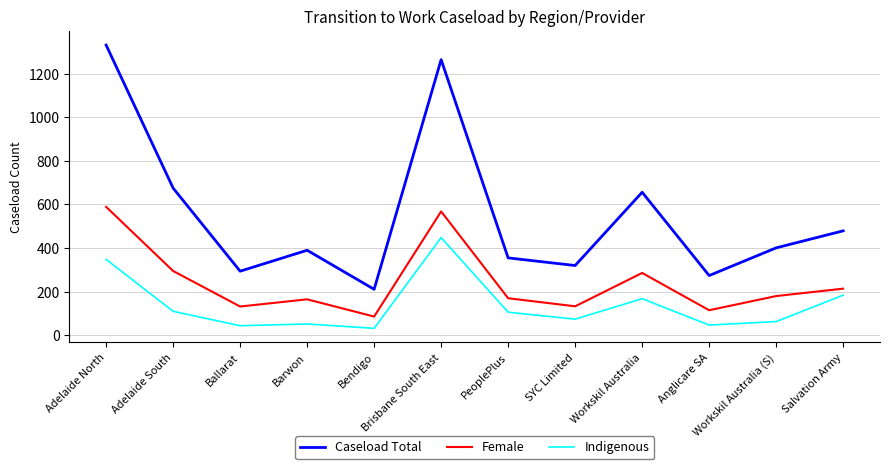

True or false: Caseload Total and Indigenous cross at least once.

False